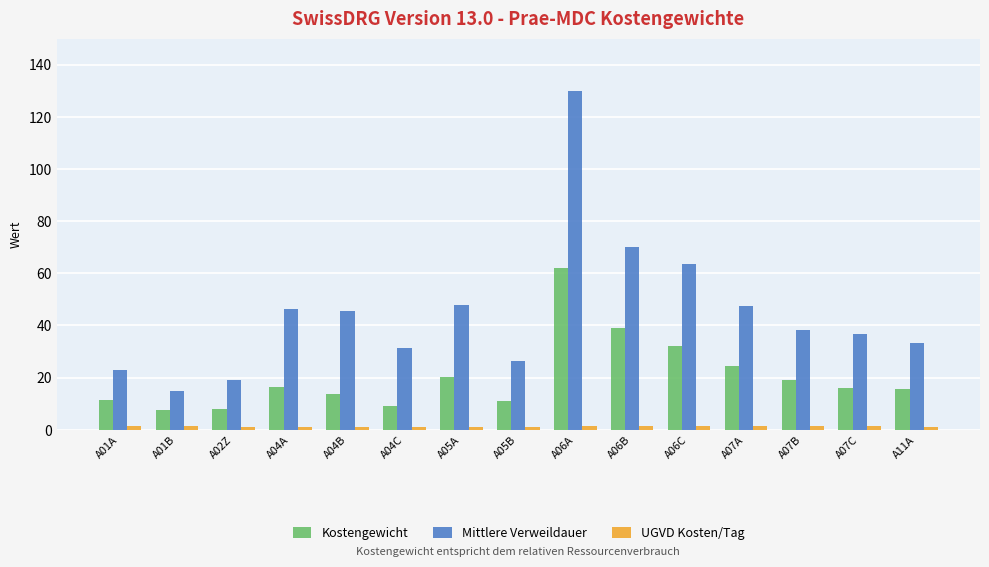

What is the lowest value of the Mittlere Verweildauer series?

14.7